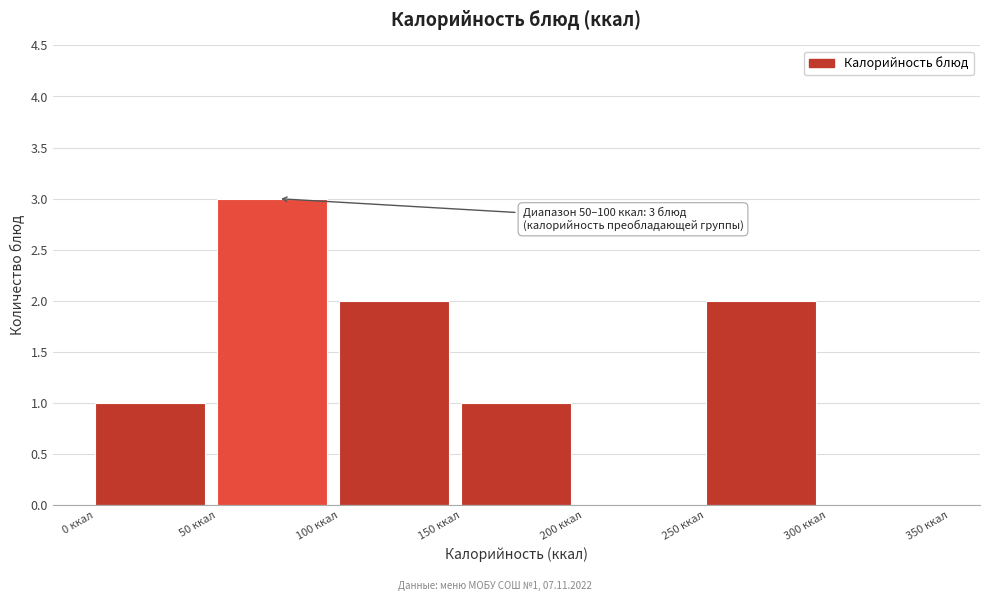

Which range on the x-axis has the tallest bar?

50 to 100